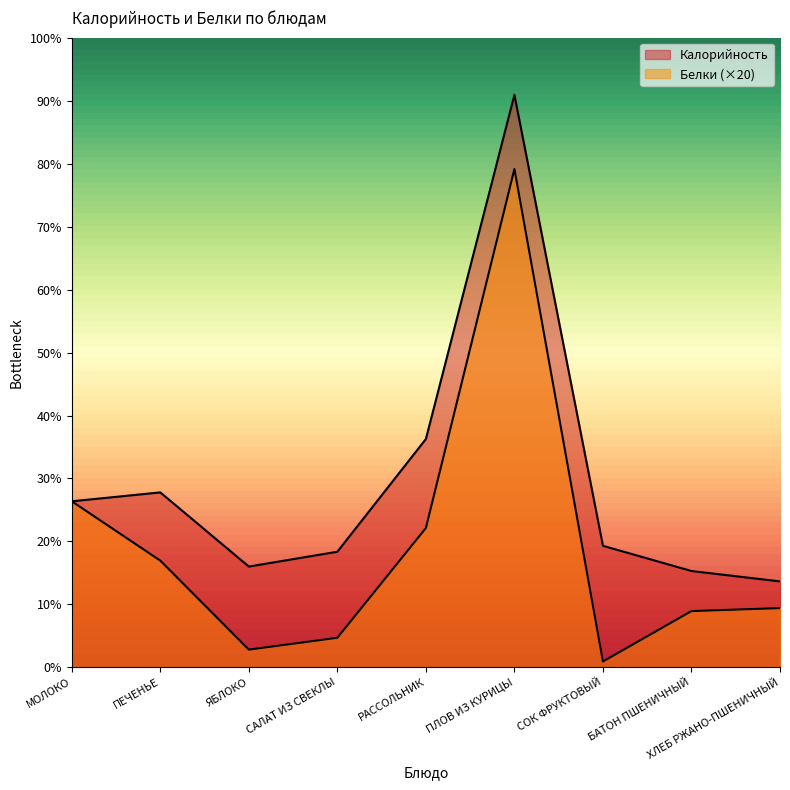

Where is the first local maximum for Белки?

ПЛОВ ИЗ КУРИЦЫ